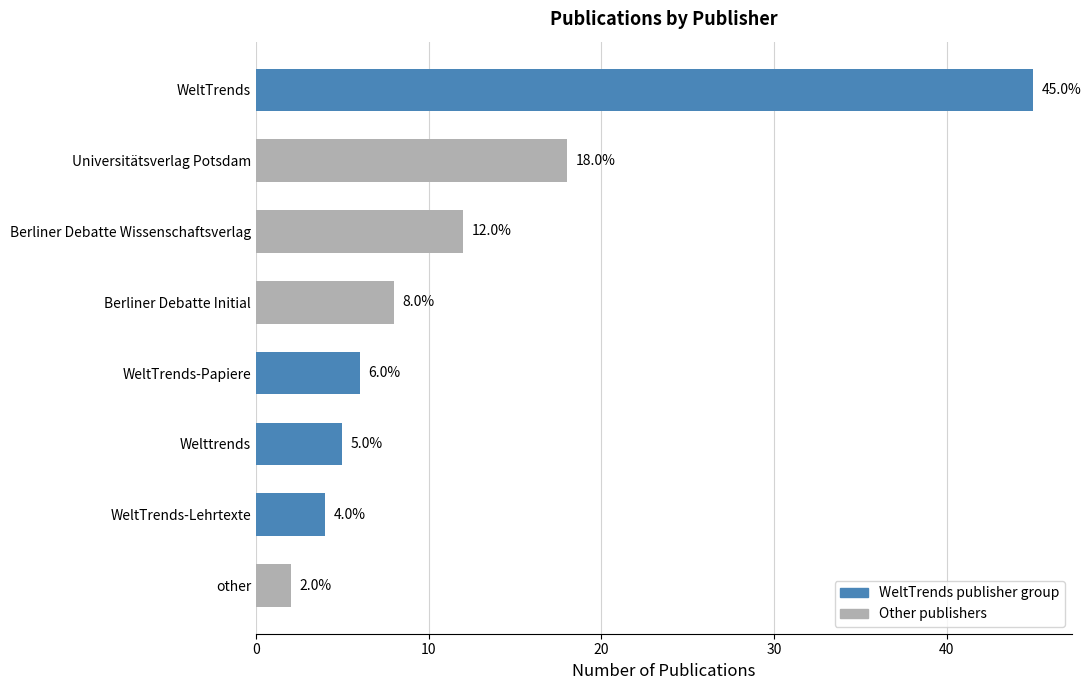

What is the difference between the maximum and minimum values?

43